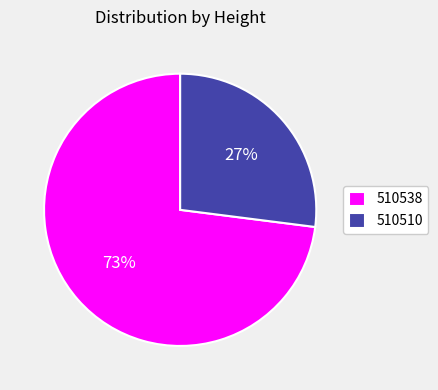

Which slice represents more than half of the pie?

510538